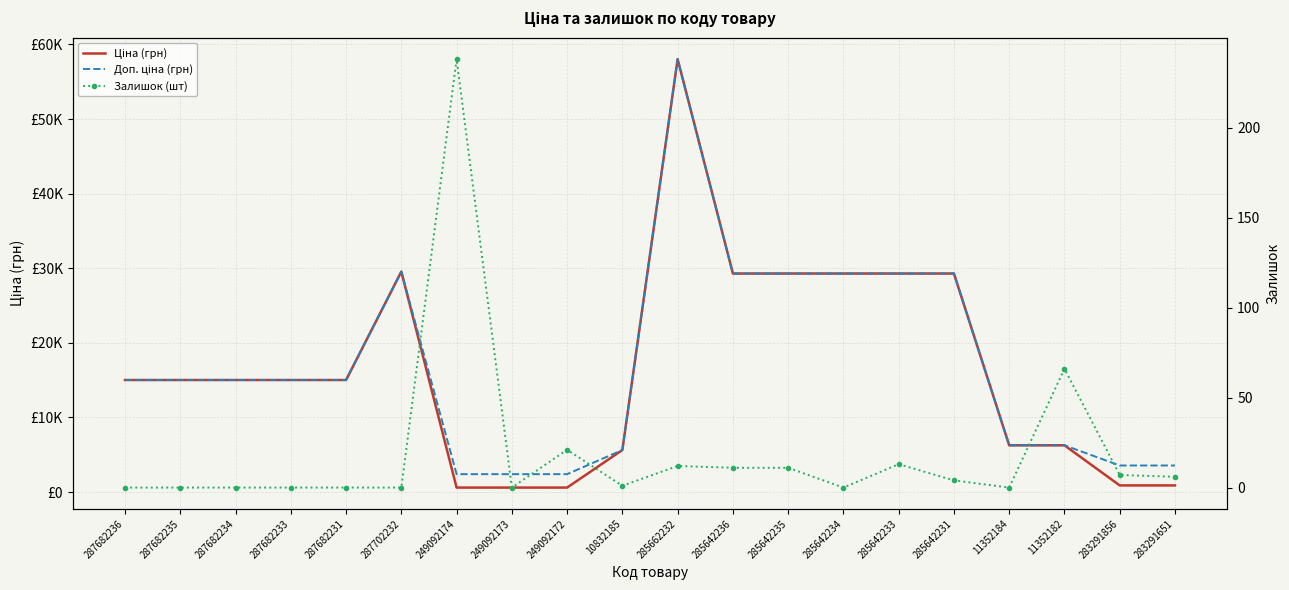

At which label is Ціна (грн) closest to 29318?

285642236